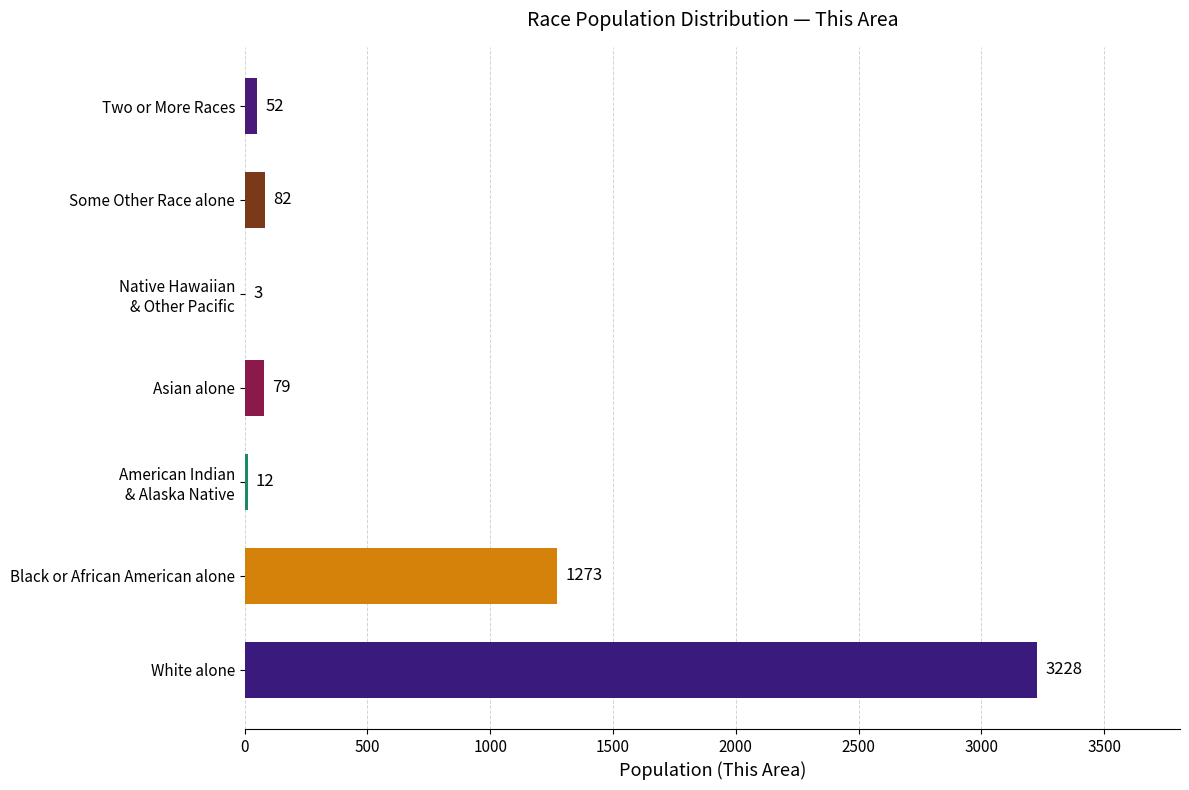

Between Asian alone and White alone, which is larger?

White alone